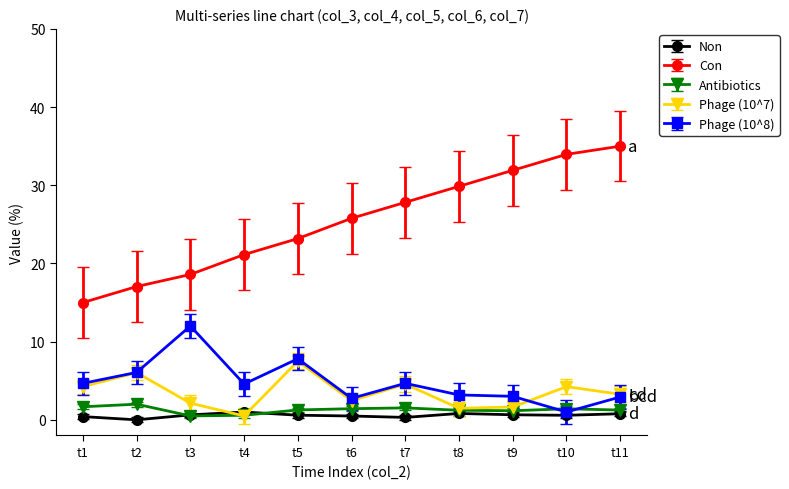

True or false: Con and Phage (10^7) intersect in this chart.

False